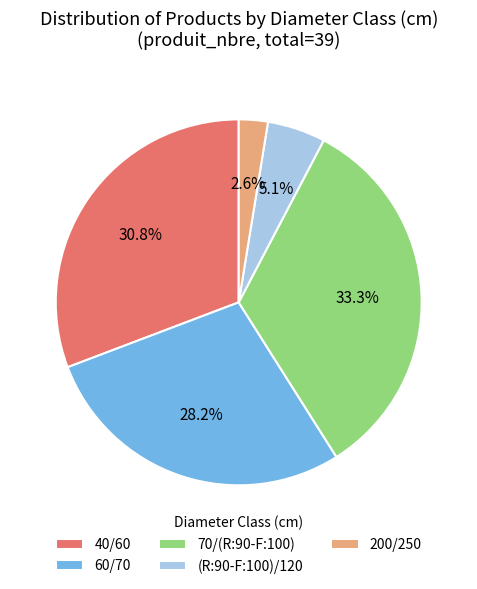

Which has a higher value, 40/60 or 70/(R:90-F:100)?

70/(R:90-F:100)